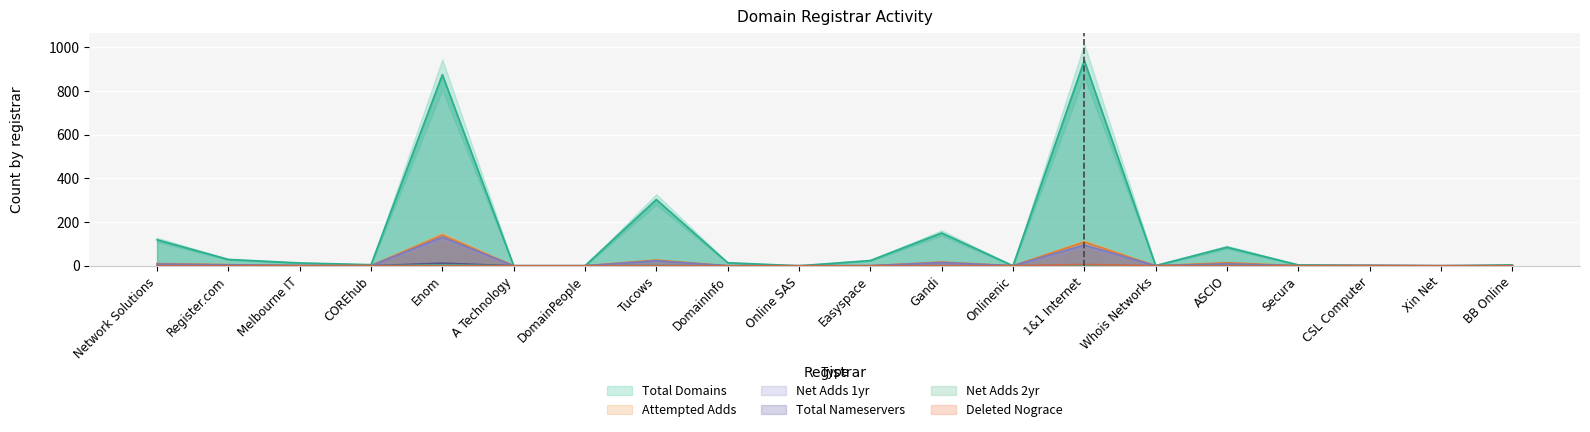

What is the label of the 7th point from the right?

1&1 Internet